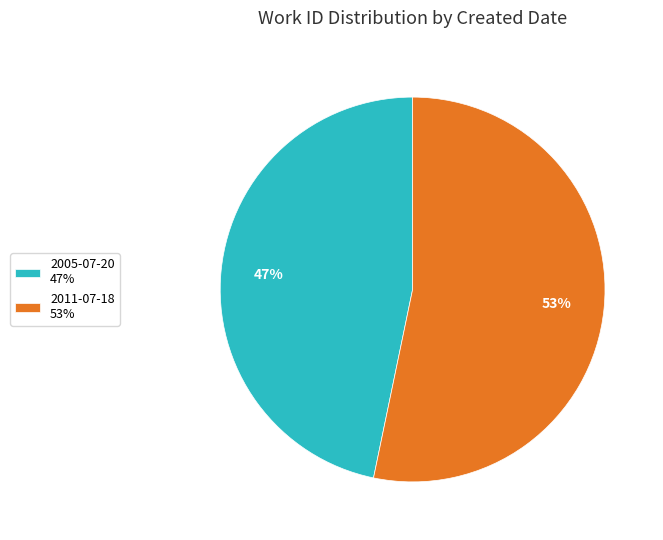

Rank the categories by value from lowest to highest.

2005-07-20, 2011-07-18